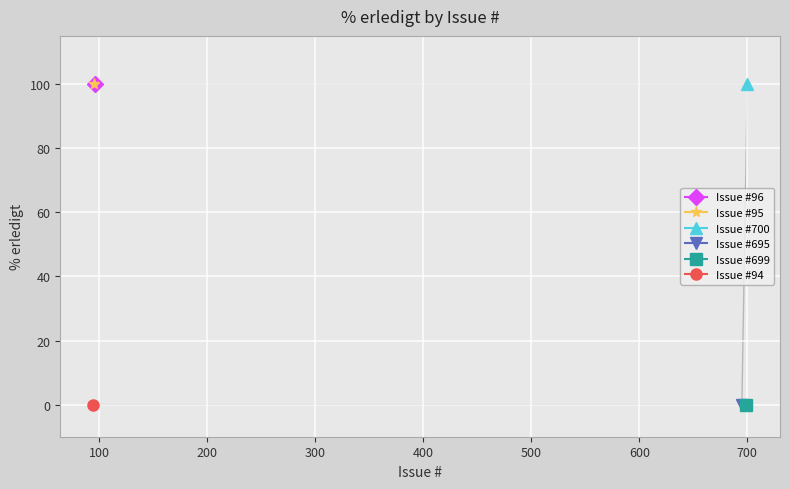

Between 699 and 95, which is larger?

95